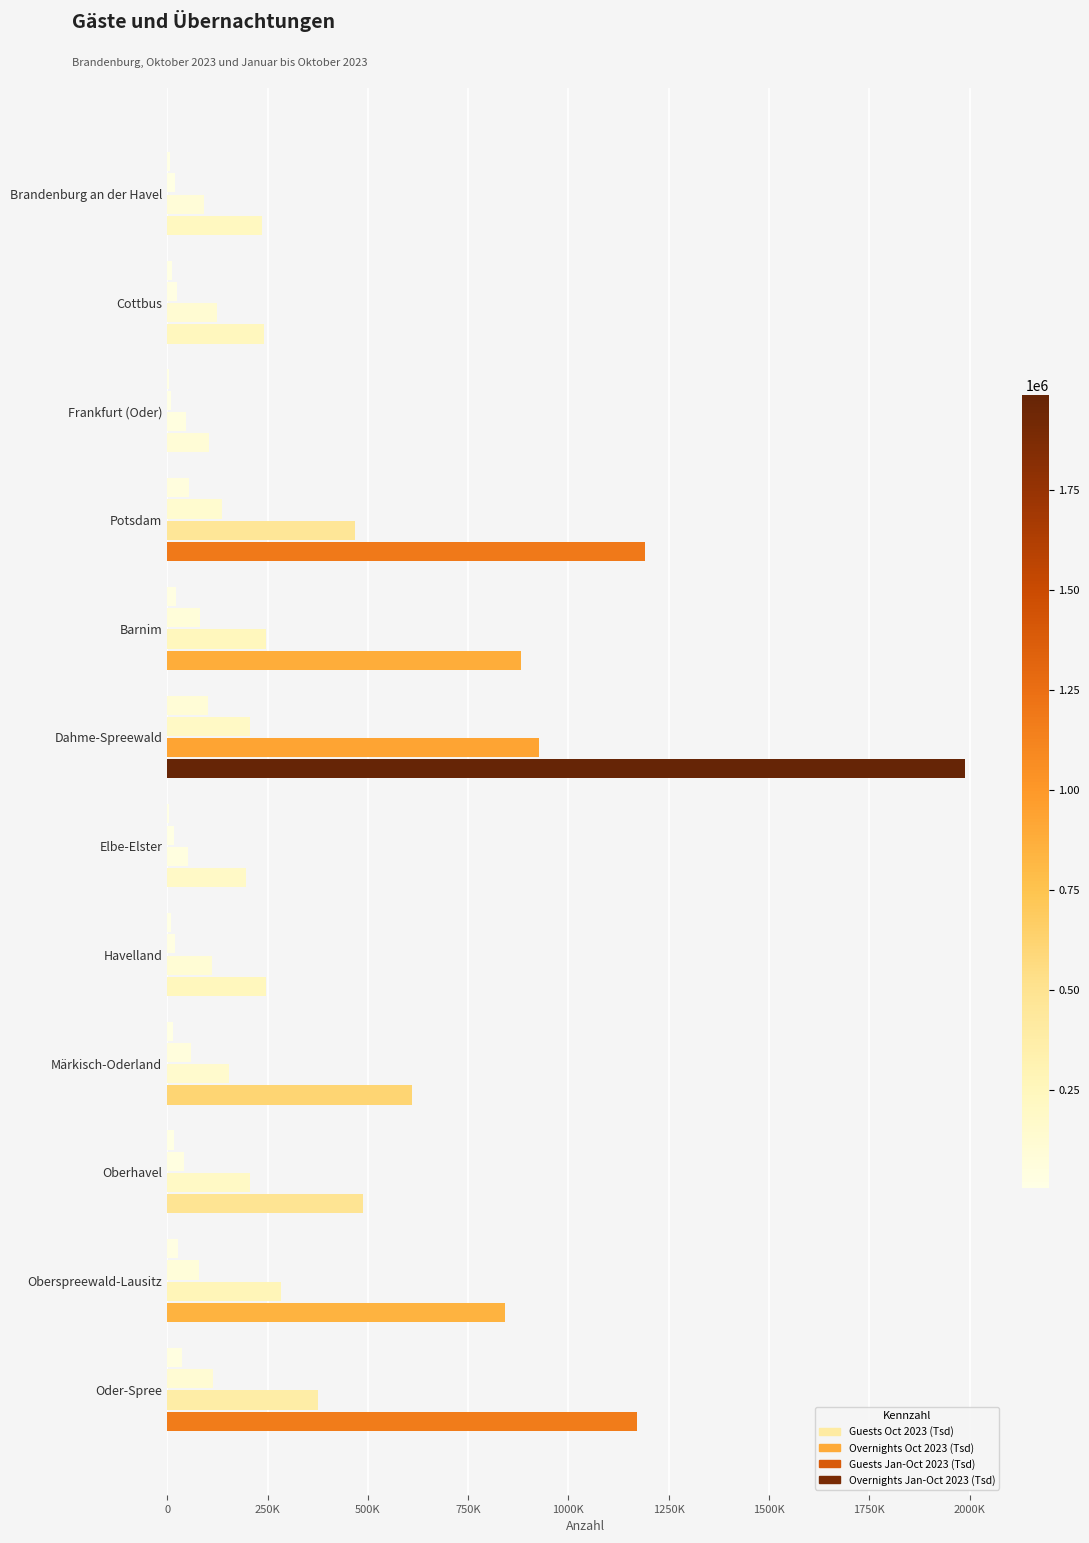

What position from the left is Oder-Spree?

12